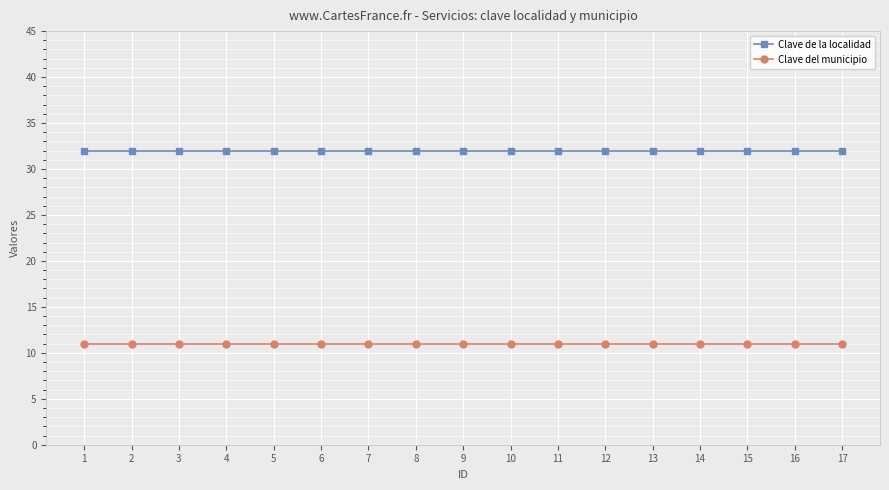

What is the spread (max minus min) of values at 17?

21